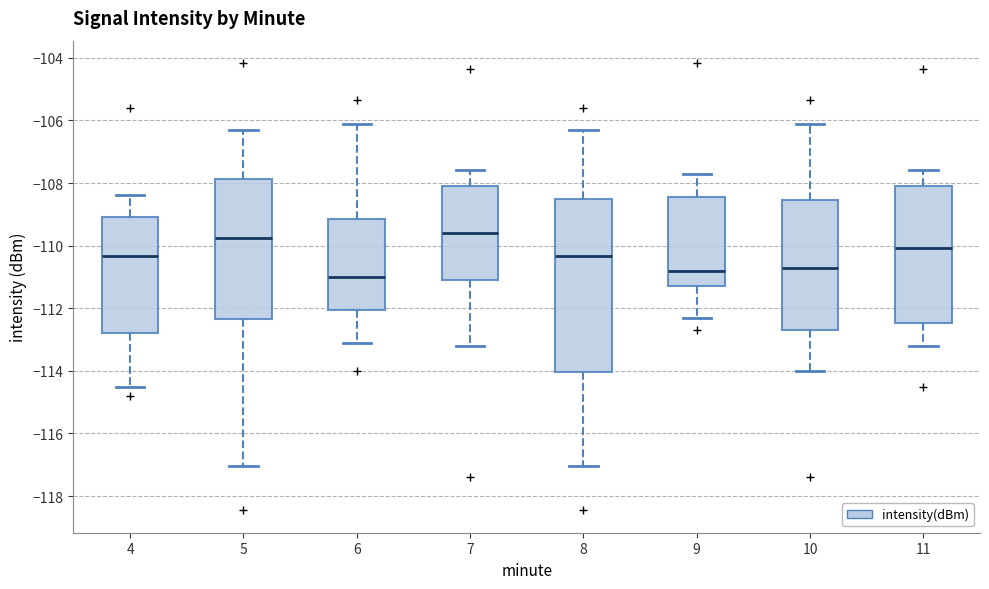

Which box has the lowest median line?

6